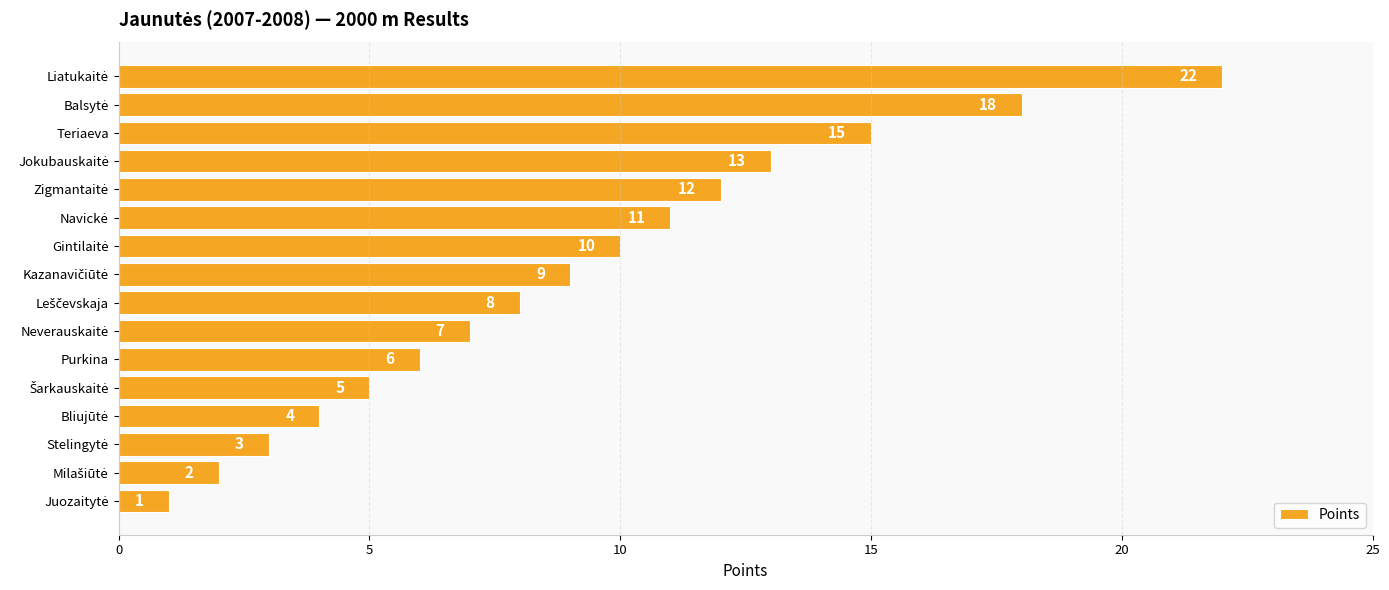

What is the difference between the maximum and minimum values?

21